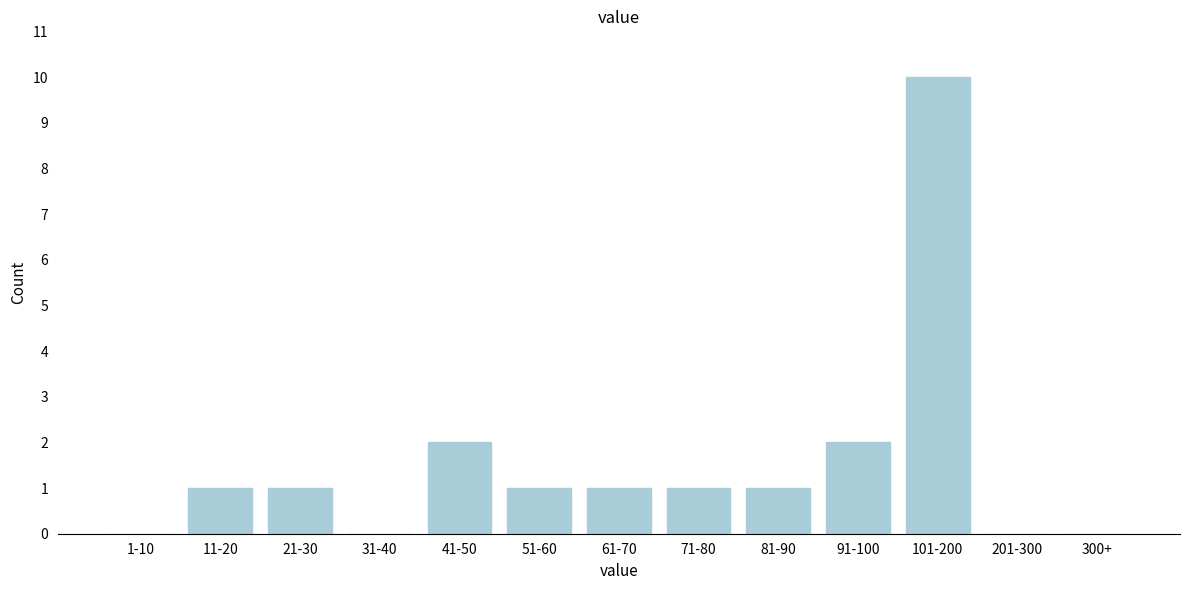

Reading left to right, transcribe all the data shown in this chart.

1-10=0	11-20=1	21-30=1	31-40=0	41-50=2	51-60=1	61-70=1	71-80=1	81-90=1	91-100=2	101-200=10	201-300=0	300+=0